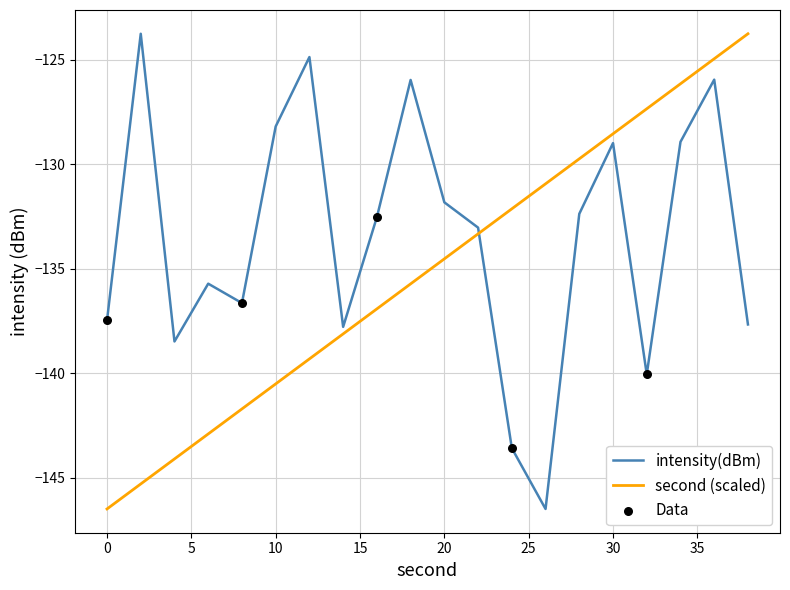

Which series has the largest total across all categories?

intensity(dBm)